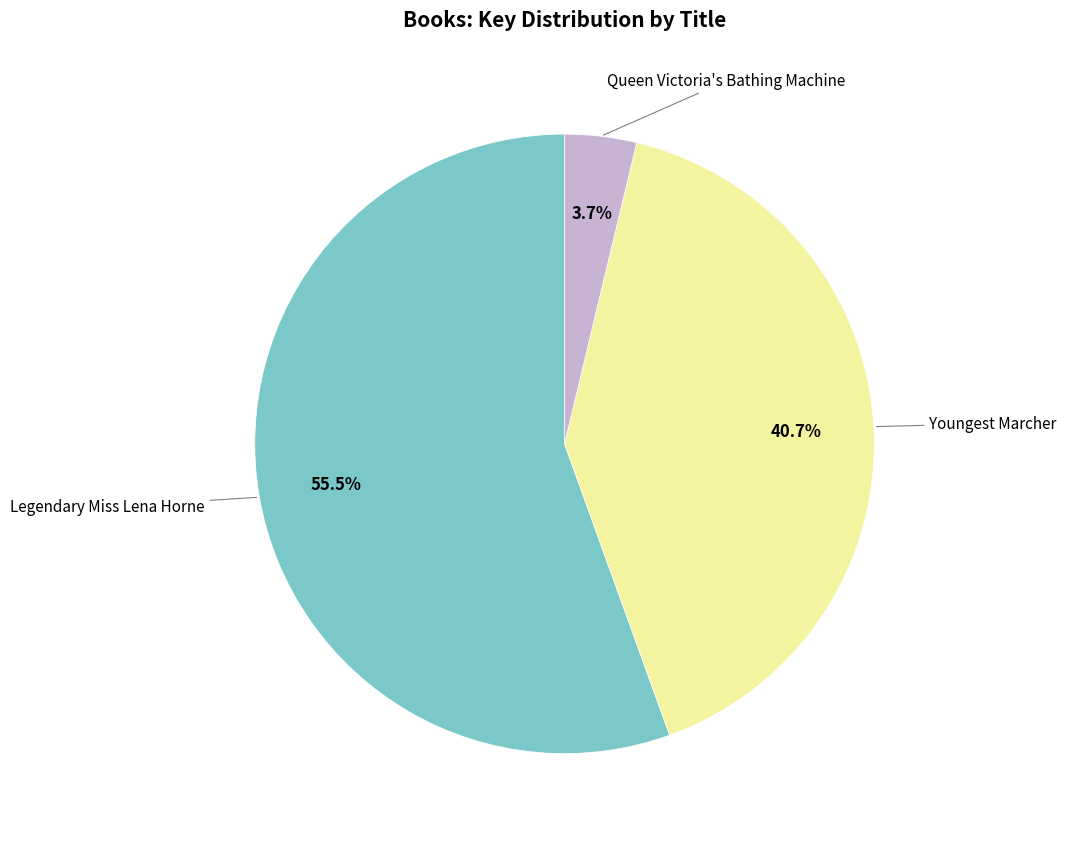

Is there a majority slice in this chart?

Yes